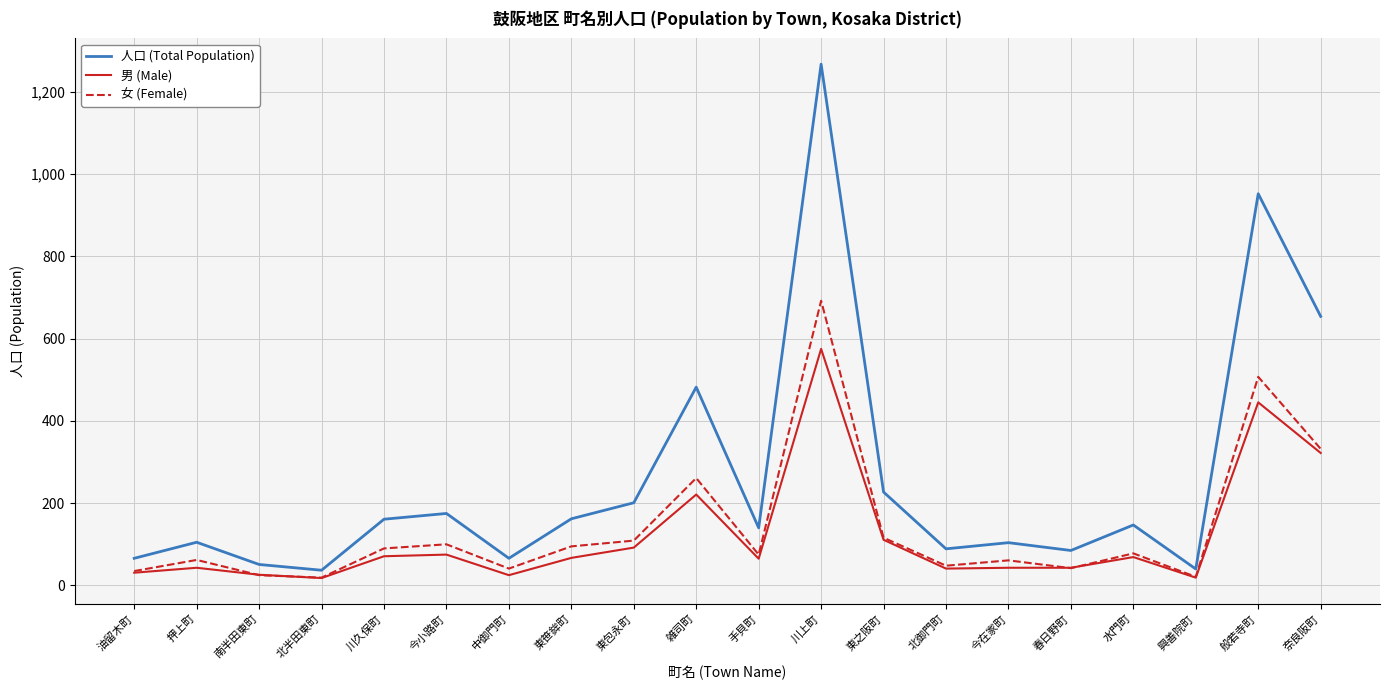

True or false: 人口 (Total Population) has a value of 168 at 今在家町.

False